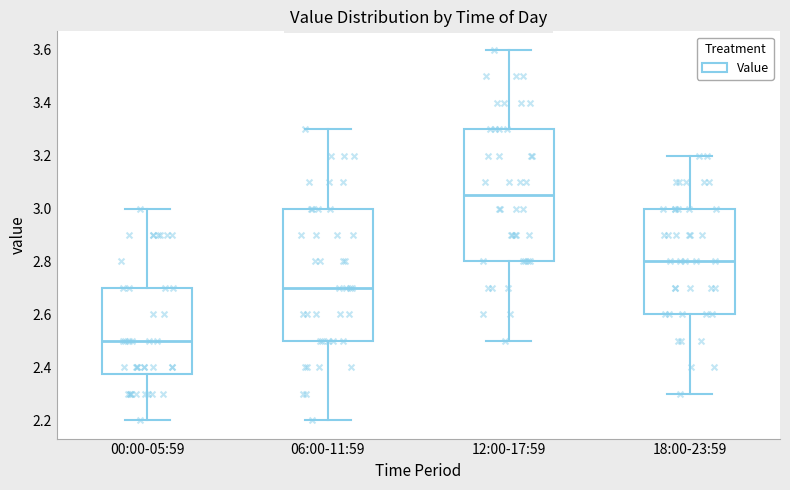

Reading left to right, transcribe this box plot: for each box, give where its median line is, the range the box spans, and where its two whiskers end, as read against the y-axis. The values are not printed on the chart, so give them approximately, as read against the axis.

00:00-05:59: median 2.50, box 2.38 to 2.70, whiskers 2.20 to 3.00
06:00-11:59: median 2.70, box 2.50 to 3.00, whiskers 2.20 to 3.30
12:00-17:59: median 3.06, box 2.80 to 3.30, whiskers 2.50 to 3.60
18:00-23:59: median 2.80, box 2.60 to 3.00, whiskers 2.30 to 3.20